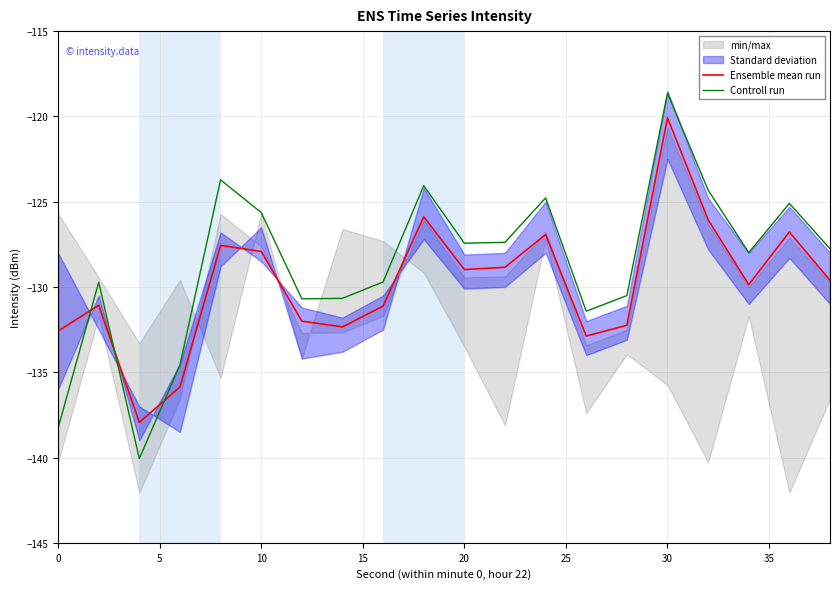

Which category has the highest value in the Ensemble mean run series?

30